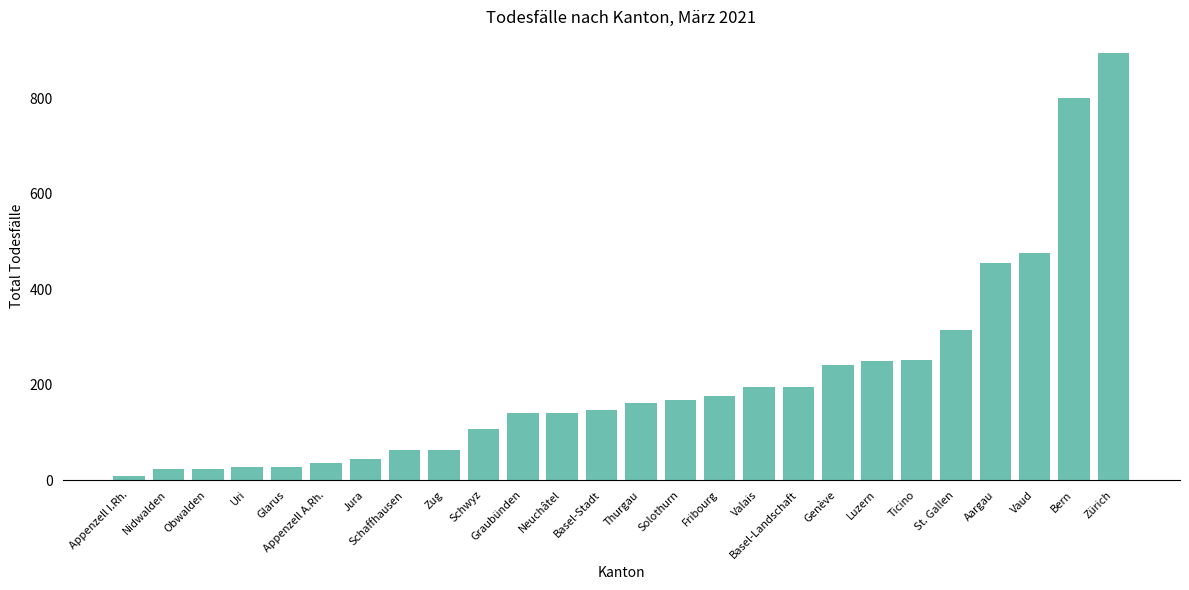

What value does the data have at Jura?

45